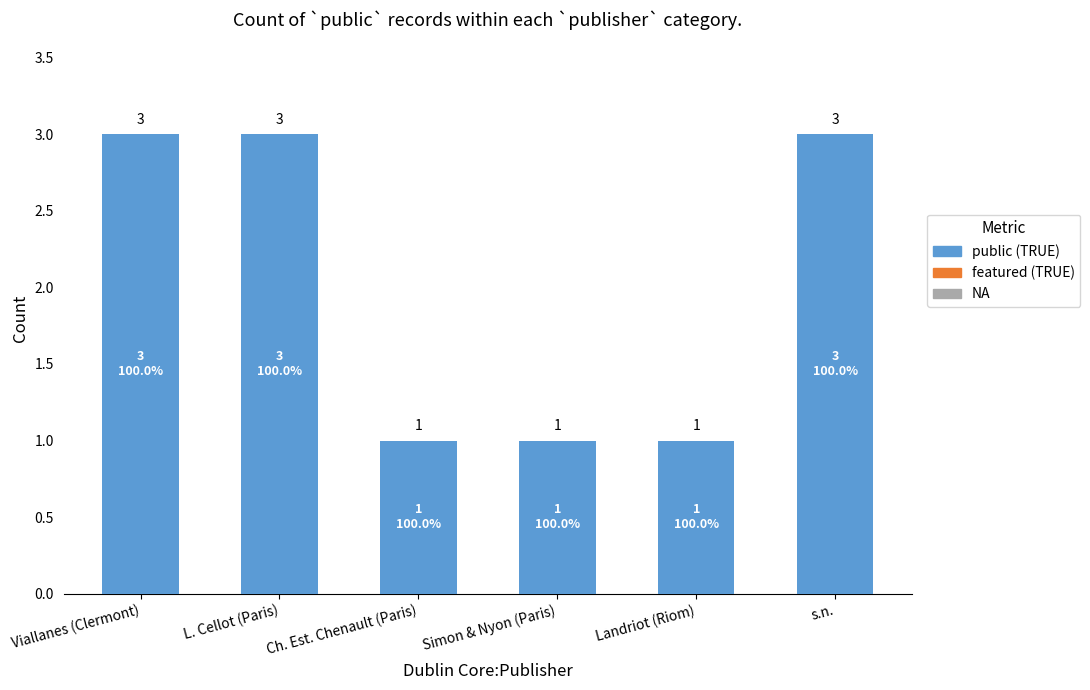

Read the public value at Simon & Nyon (Paris).

1